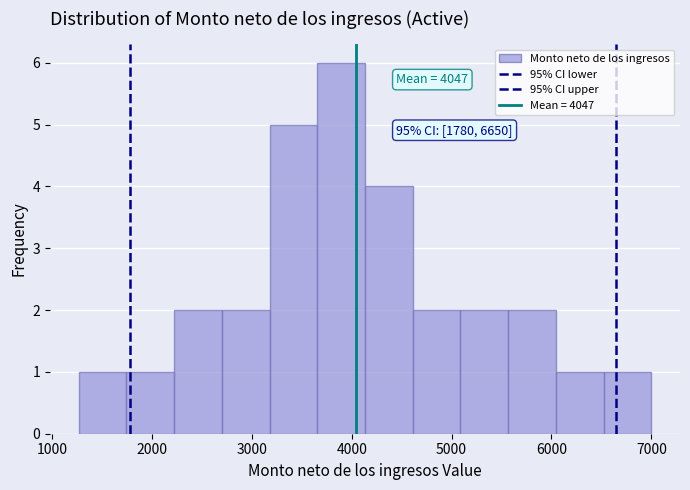

Over which range of the x-axis is the bar tallest?

3700 to 4100